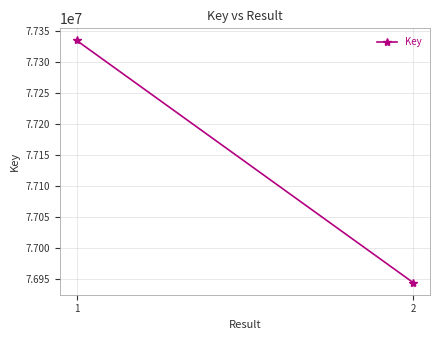

What is the difference between the values at 2 and 1?

390804